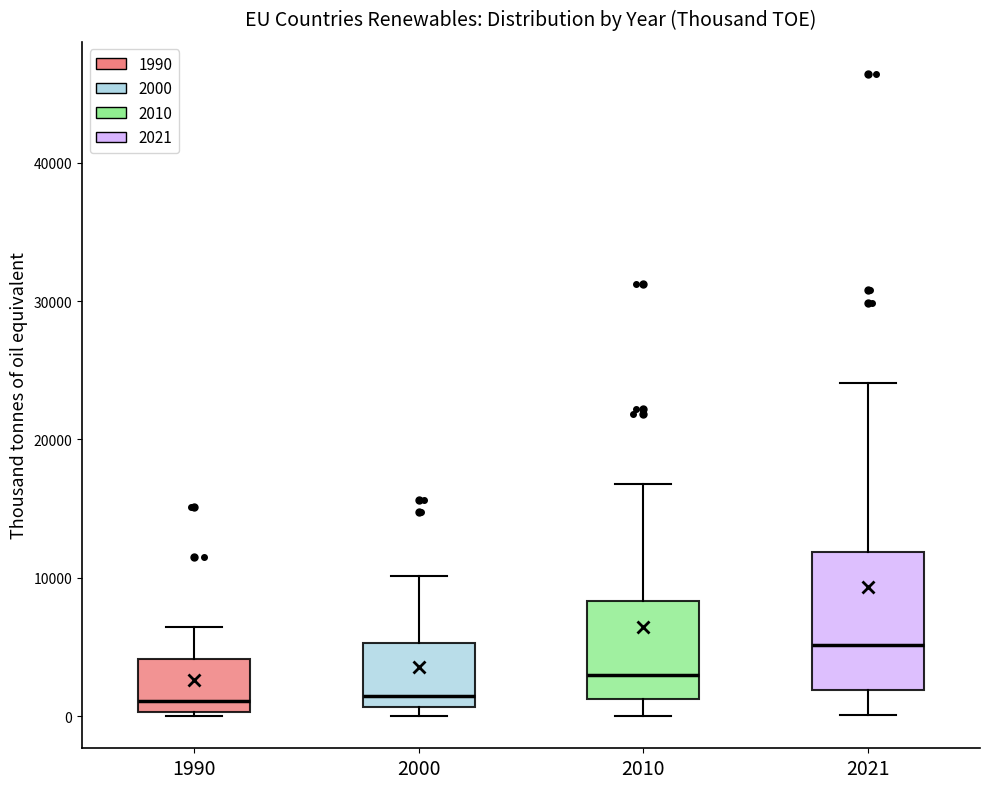

Where does the upper whisker of the box at x = 2010 end on the y-axis? The values are not printed on the chart, so give them approximately, as read against the axis.

17000